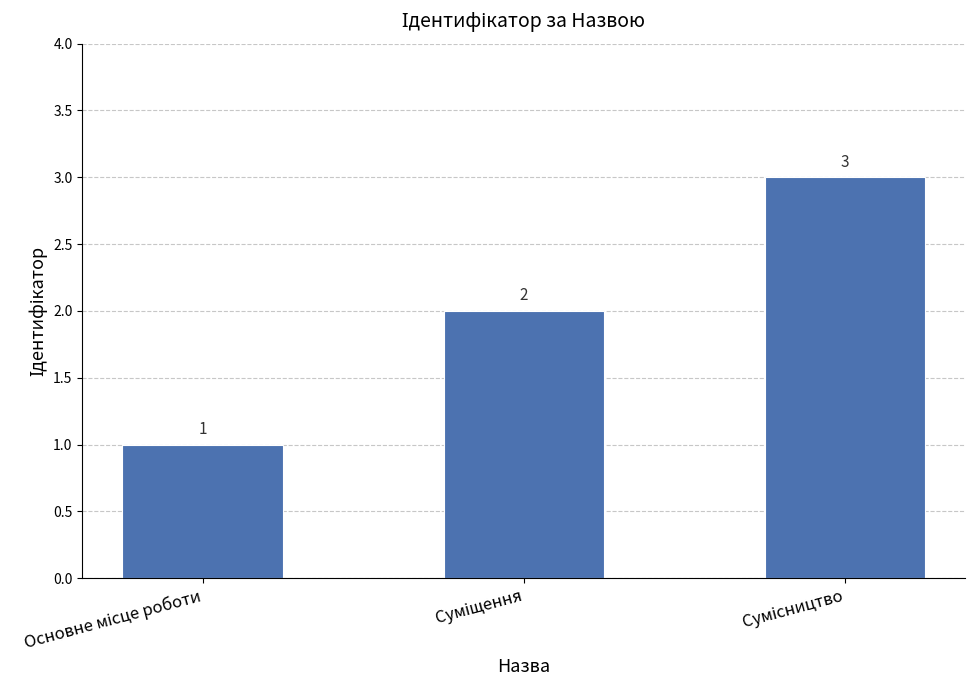

What is the value of the 3rd bar from the left?

3